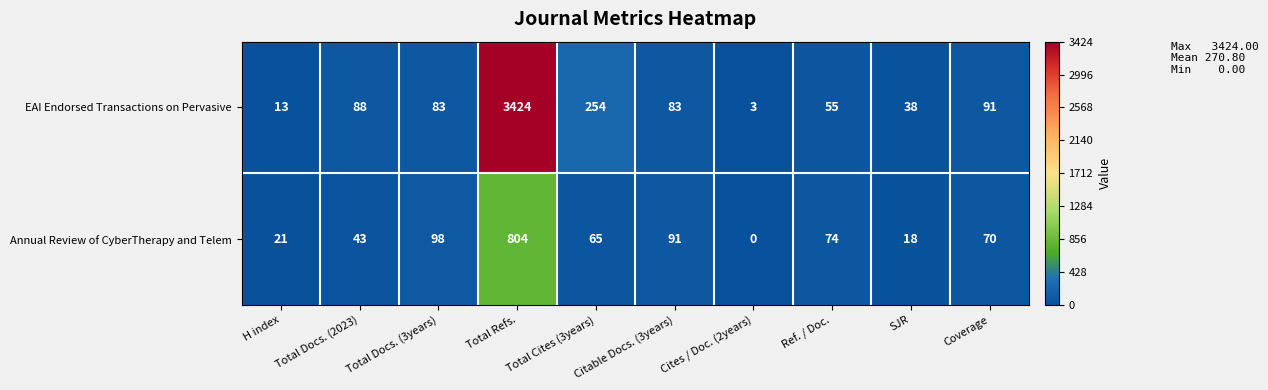

The EAI Endorsed Transactions on Pervasive series shows 5 at Cites / Doc. (2years). True or false?

False